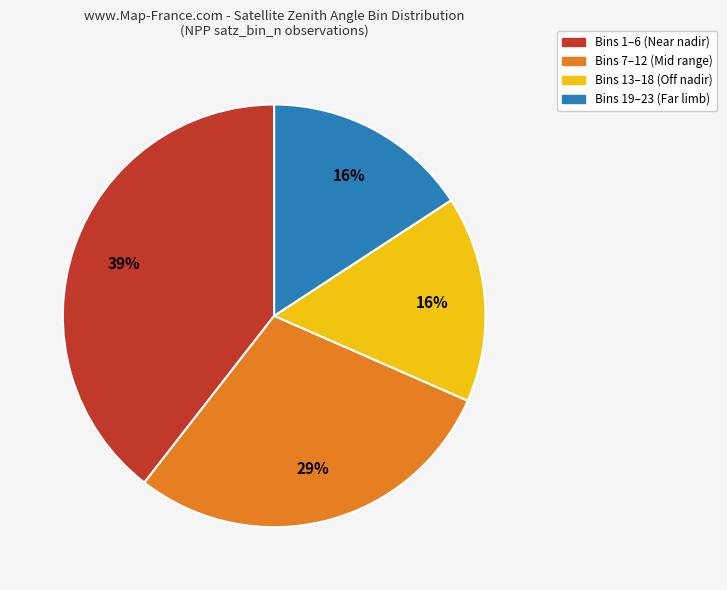

Approximately how many times larger is the value at Bins 19–23 (Far limb) compared to Bins 1–6 (Near nadir)?

0.4